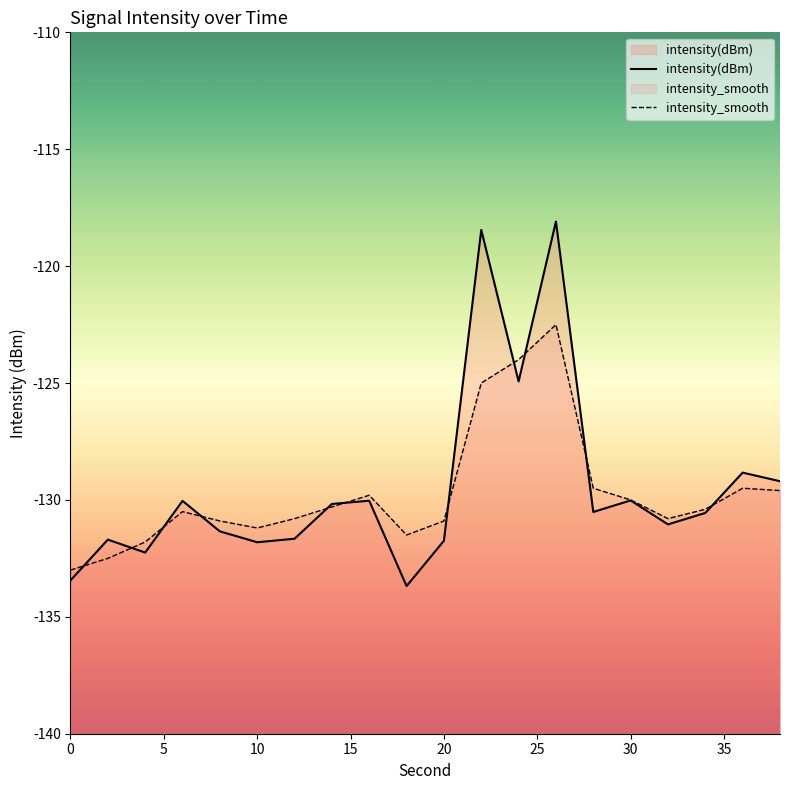

How many interior local peaks does the intensity(dBm) series have?

7